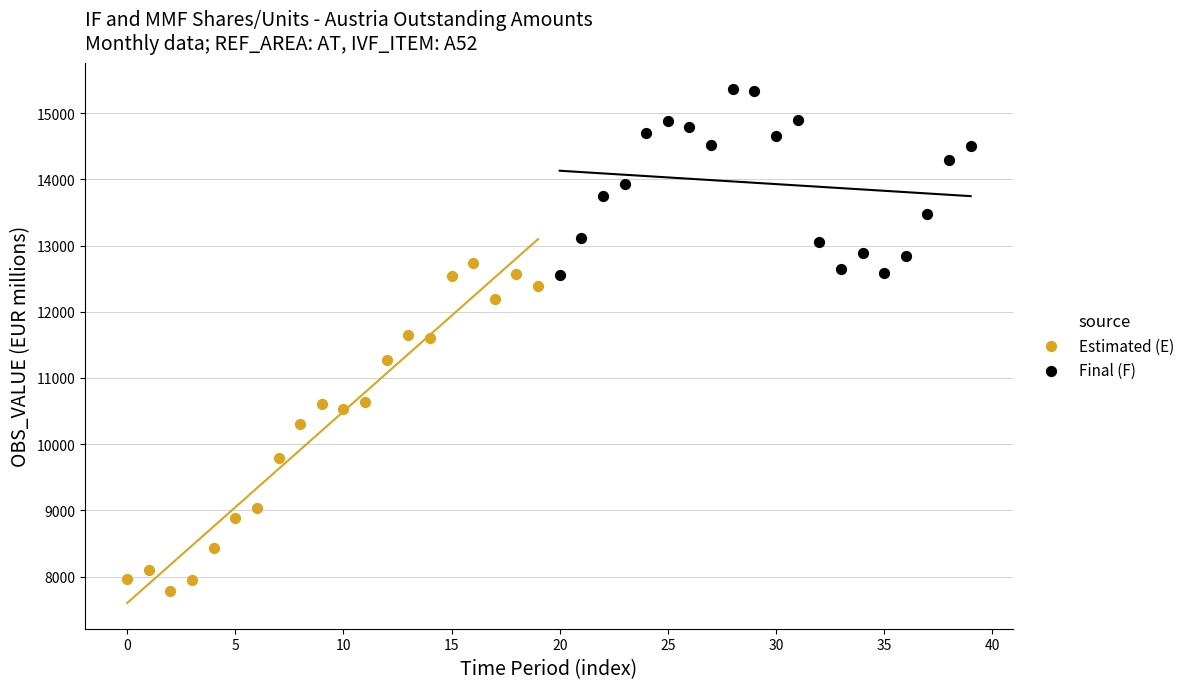

Which series has the widest spread of Y values?

Estimated (E)